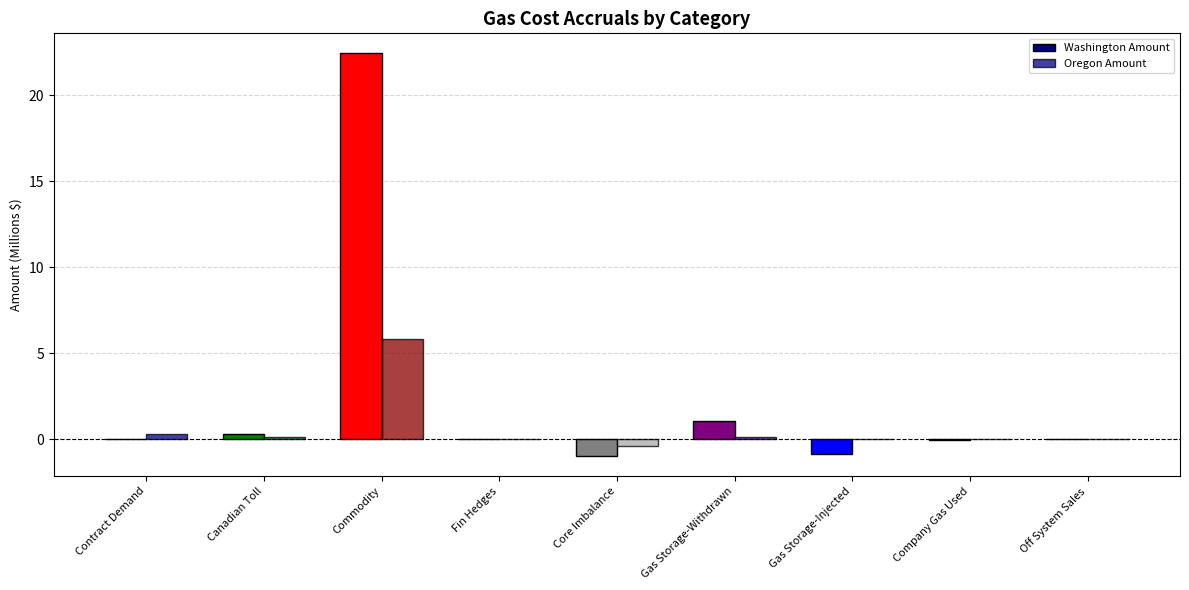

What is the sum of all Oregon Amount values?

6.0